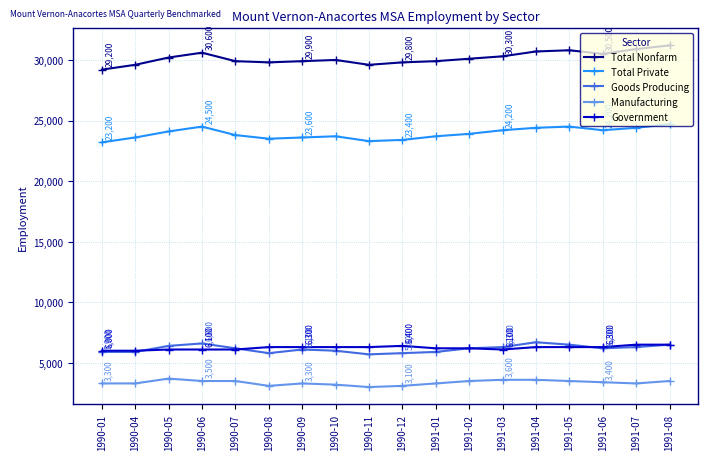

What is the difference between the maximum and minimum values in the Manufacturing series?

700